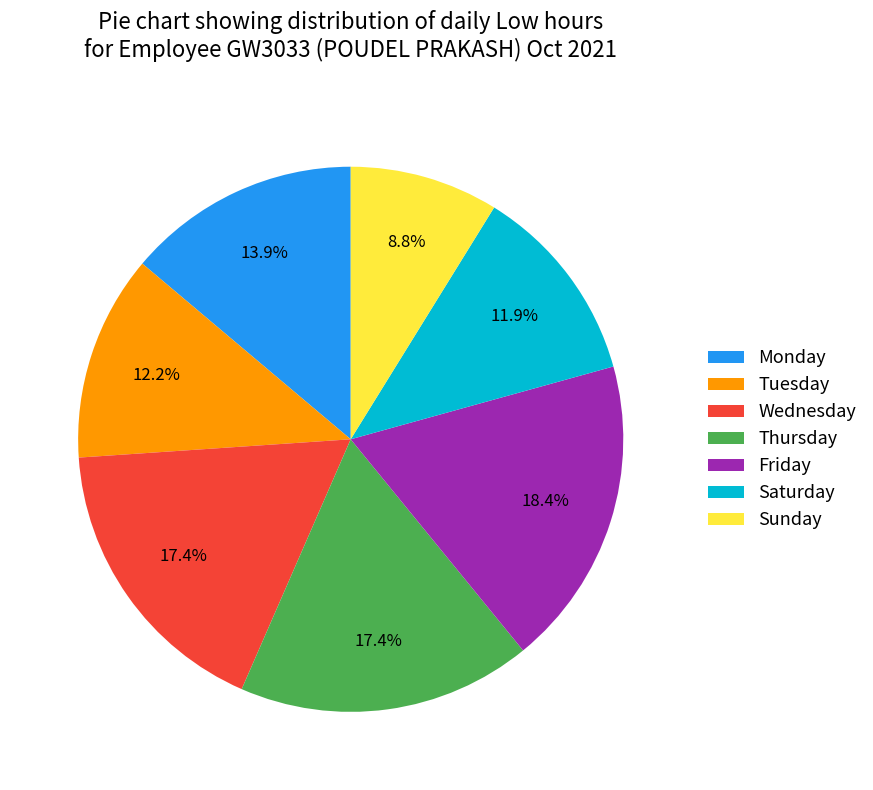

Between Monday and Tuesday, which is larger?

Monday